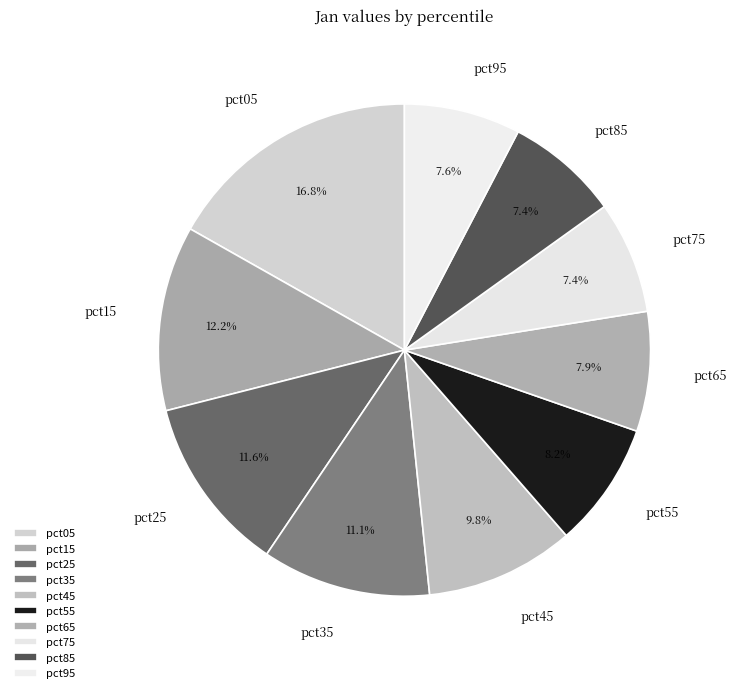

The pct65 slice represents 8% of the pie. True or false?

True